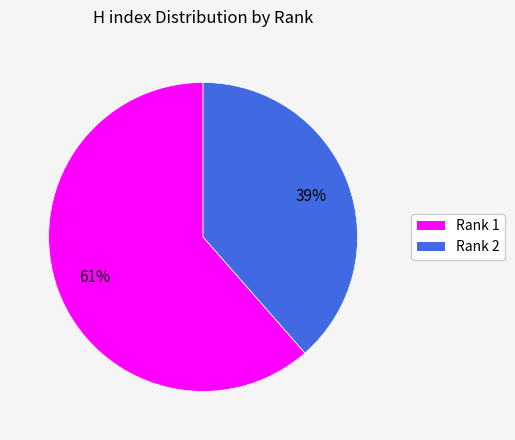

To the nearest percent, what is the average slice percentage?

50%